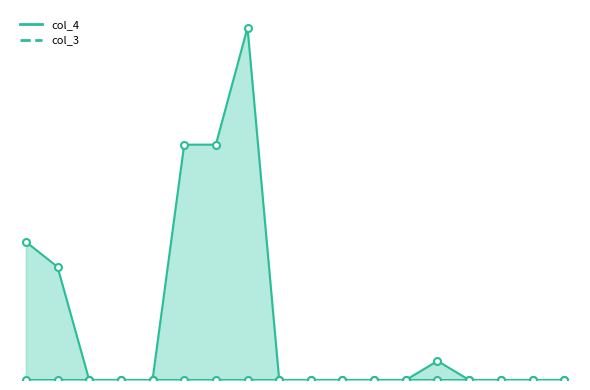

Is it true that the value at ANGOSTURA_U1 is 185.1?

True